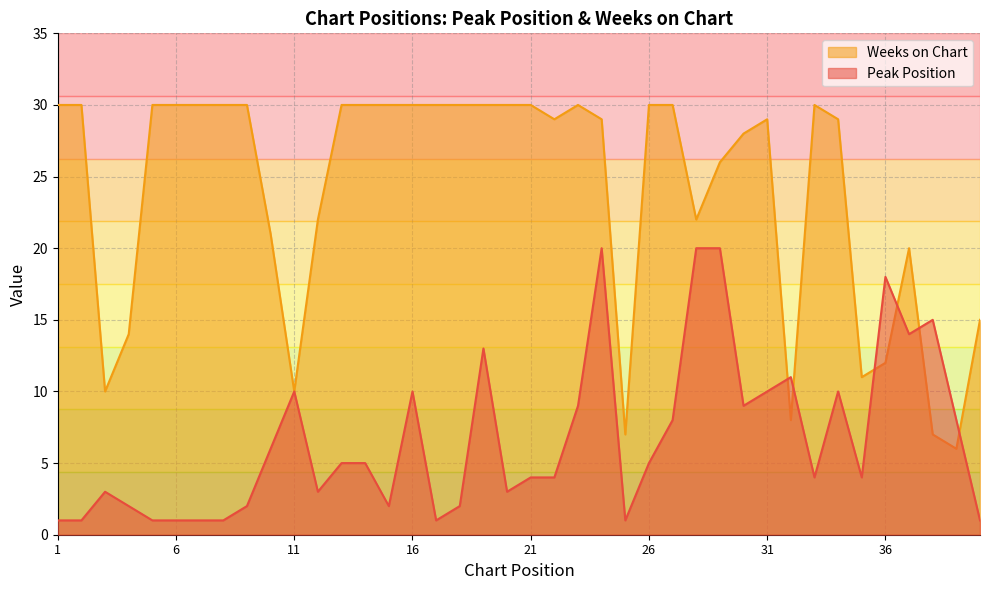

How many data points in Peak Position are above 5?

17